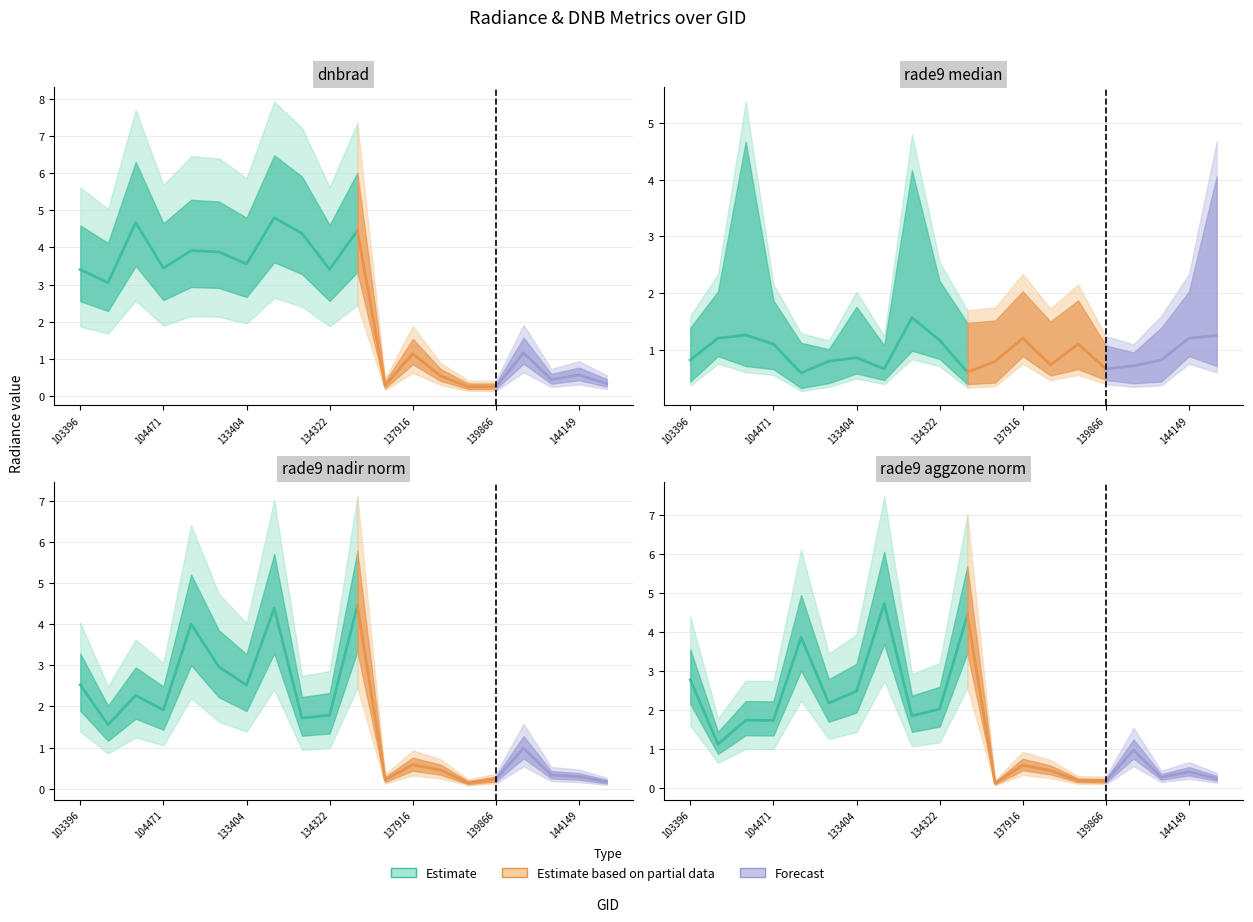

Where does the dnbrad series first go above 3?

103396